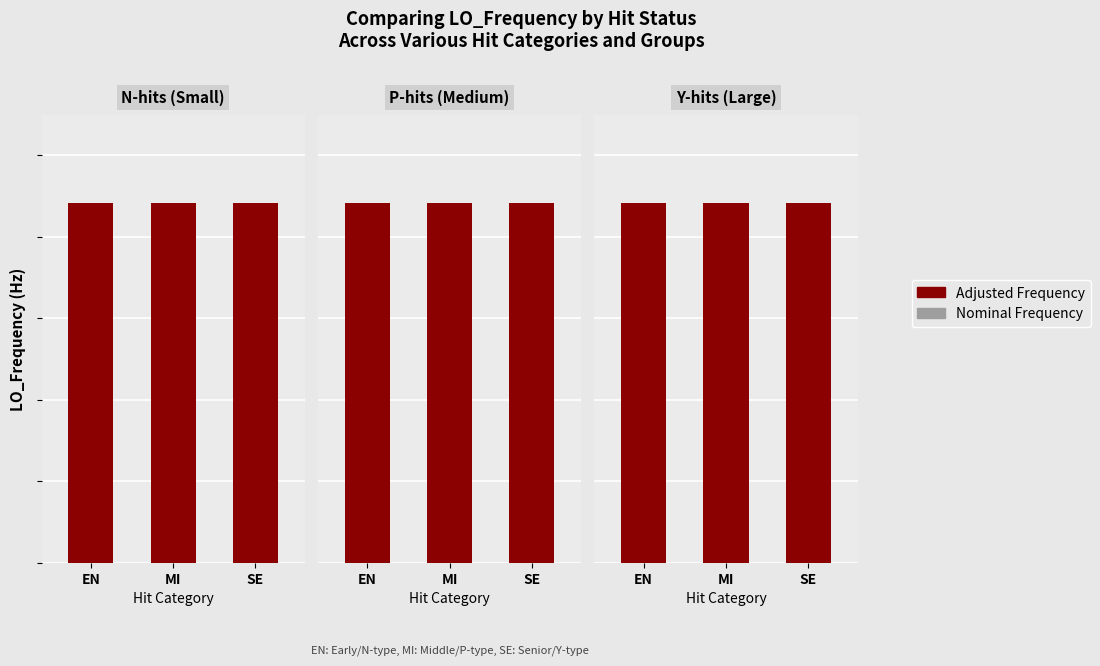

At how many categories does at least one series exceed 286391851?

3